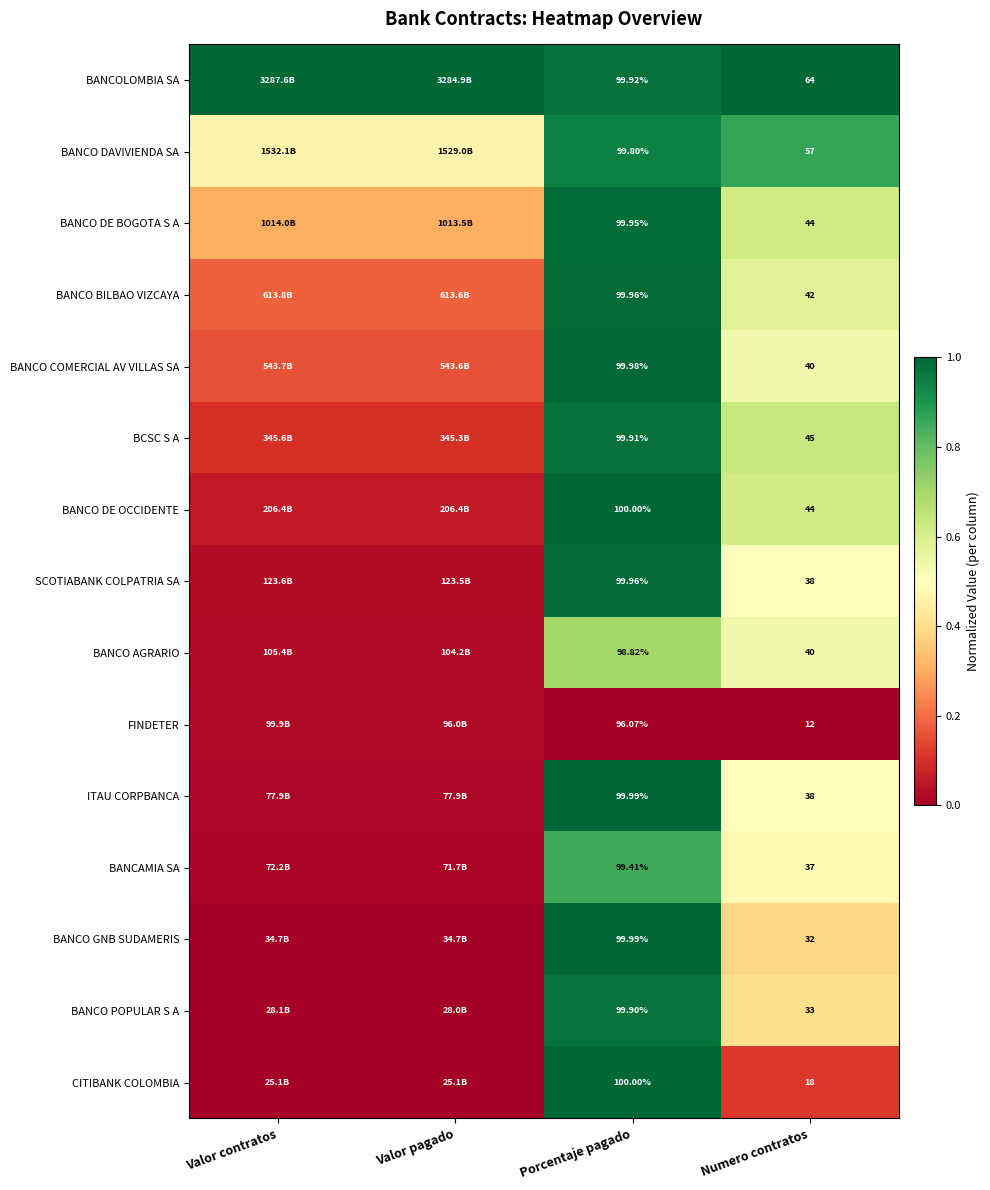

True or false: BANCO DE BOGOTA S A has a value of 0.4 at Valor pagado.

False